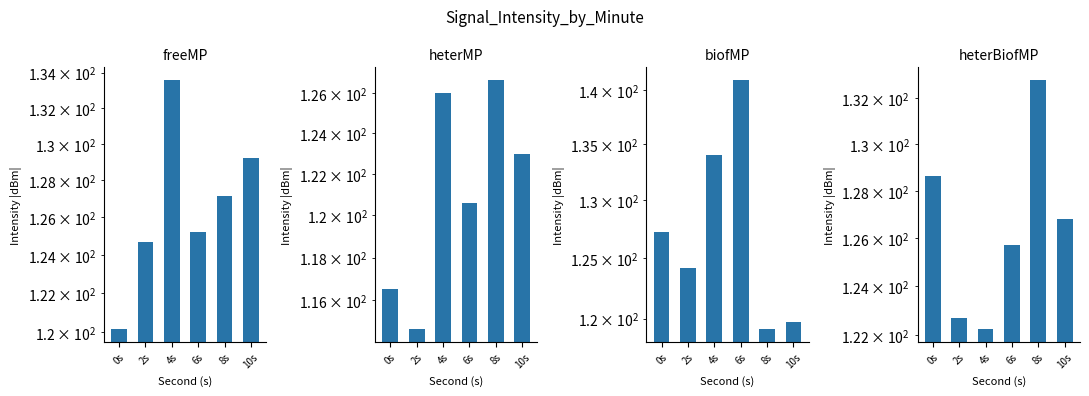

At which label is heterBiofMP closest to 127?

10s